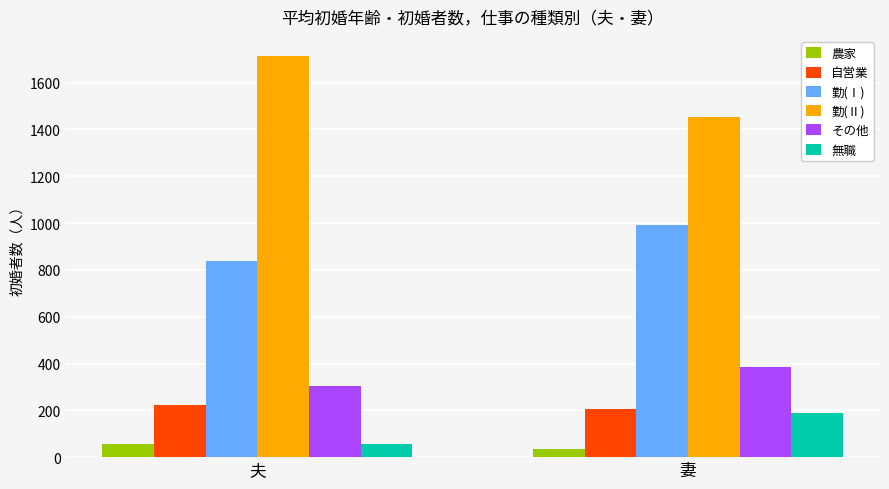

What is the sum of all 勤(Ⅰ) values?

1827